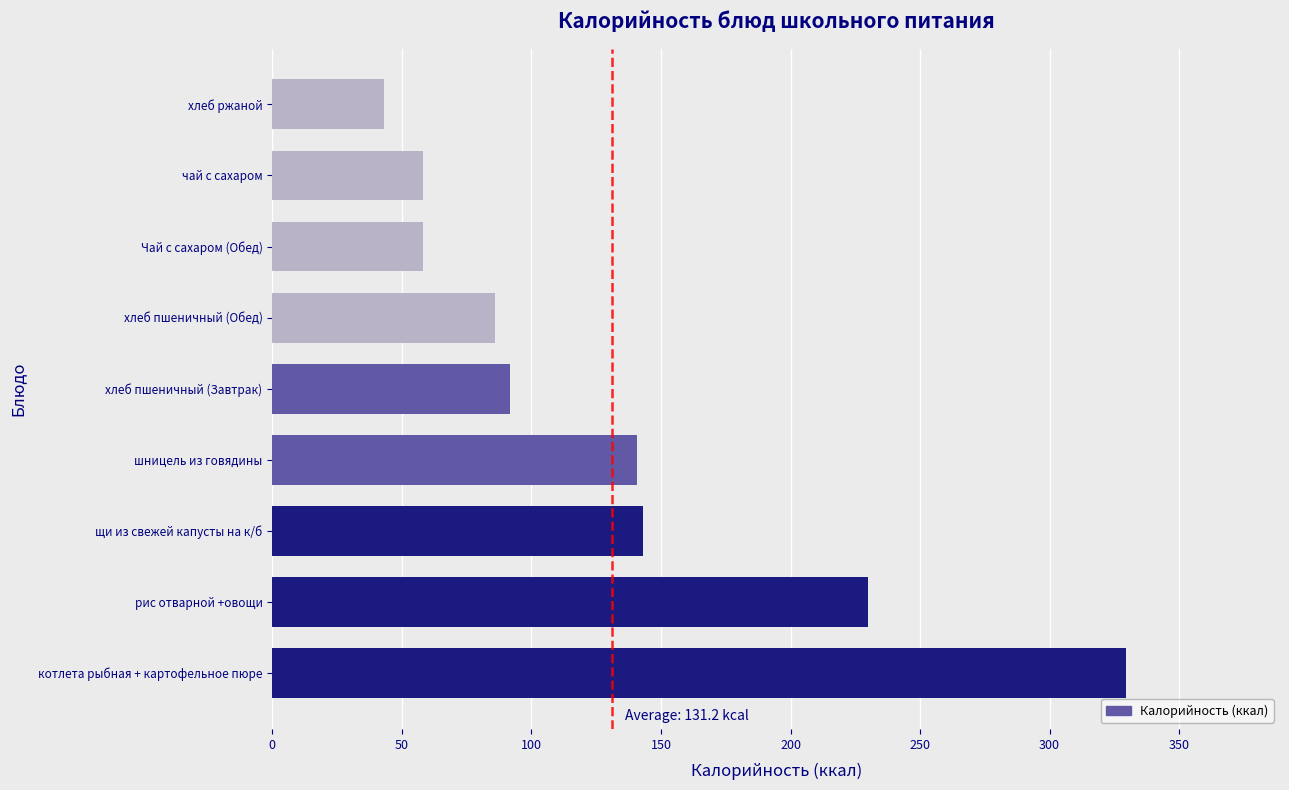

Reading bottom to top, transcribe all the data shown in this chart.

329.6	230.0	143.0	140.8	91.9	86.1	58.0	58.0	43.0